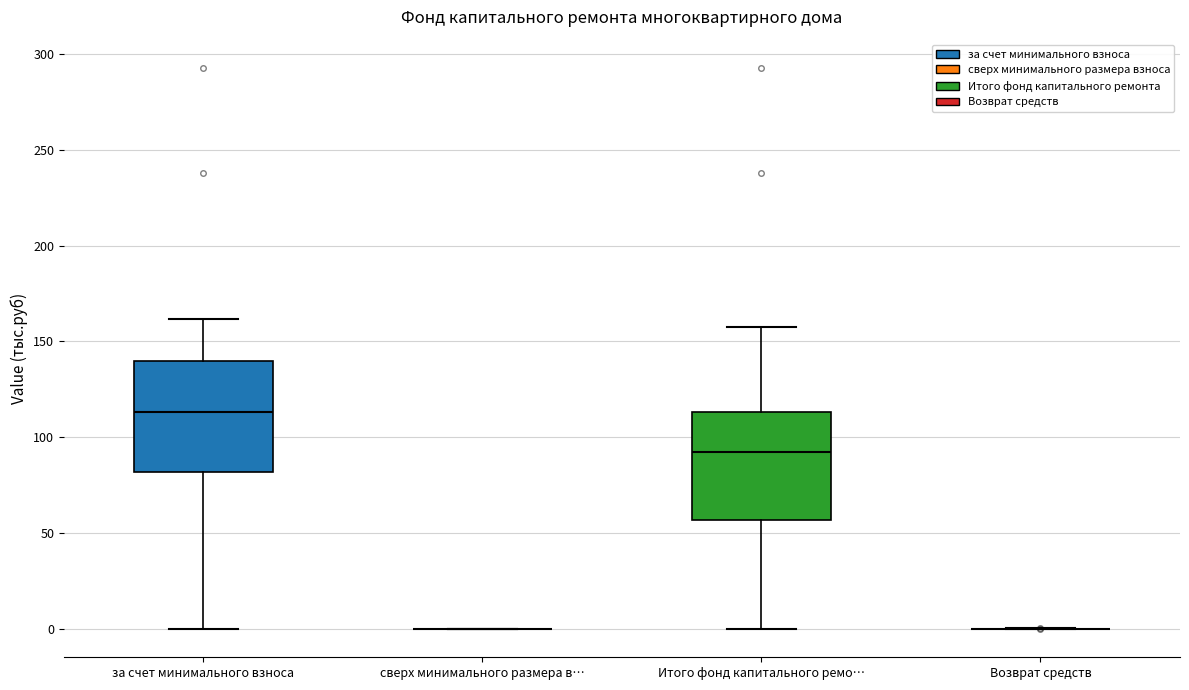

Where is the lower edge of the box for за счет минимального взноса on the y-axis? The values are not printed on the chart, so give them approximately, as read against the axis.

80